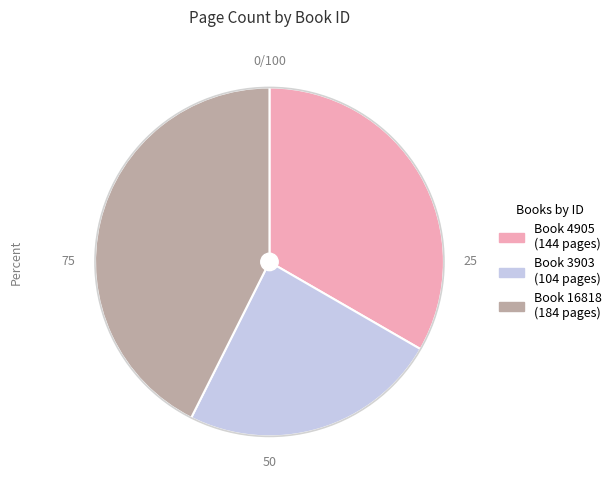

Is there a majority slice in this chart?

No